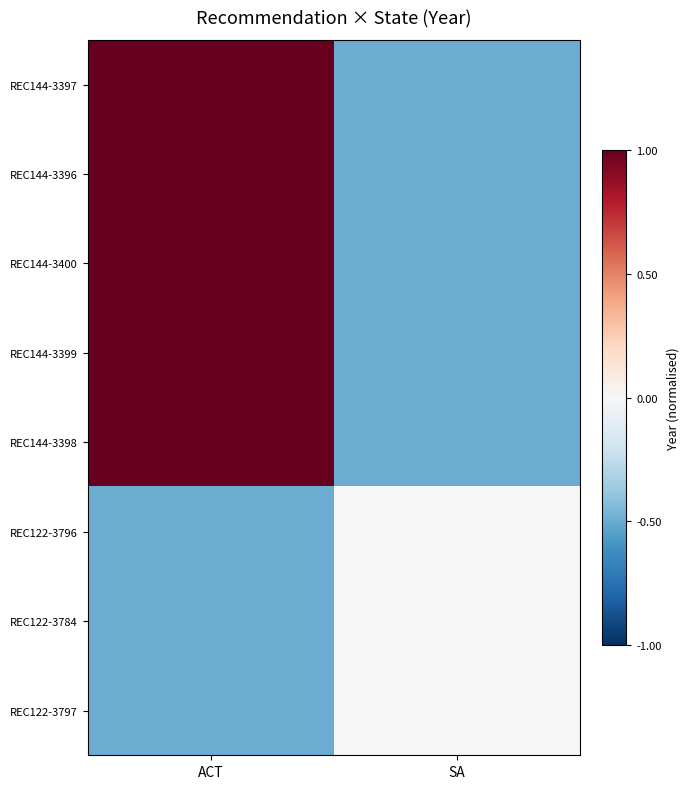

Which series has the largest range (max minus min)?

REC144-3397